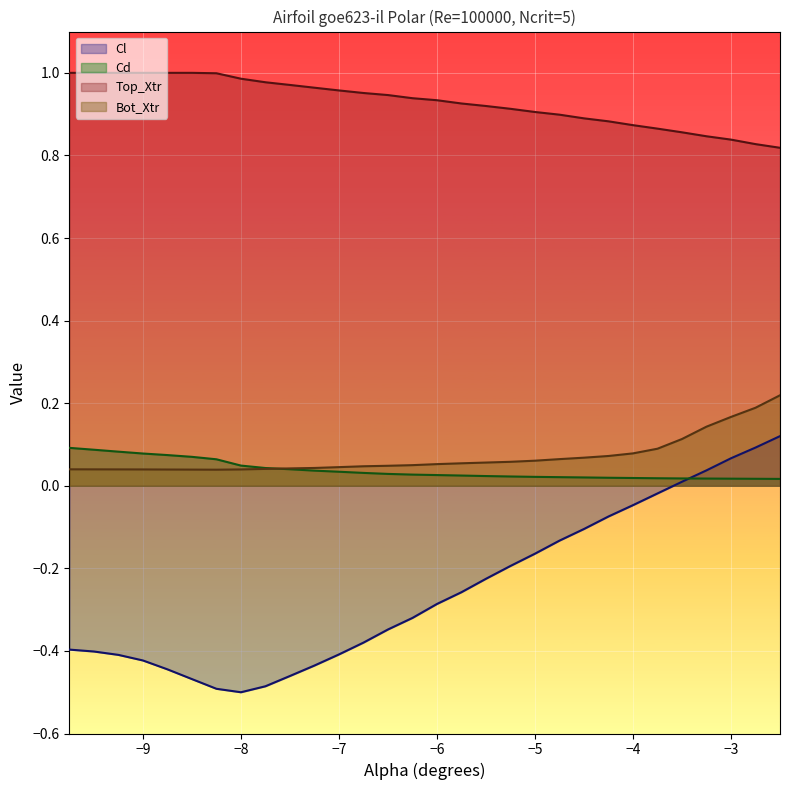

Which category has the lowest value in the Cl series?

-8.0